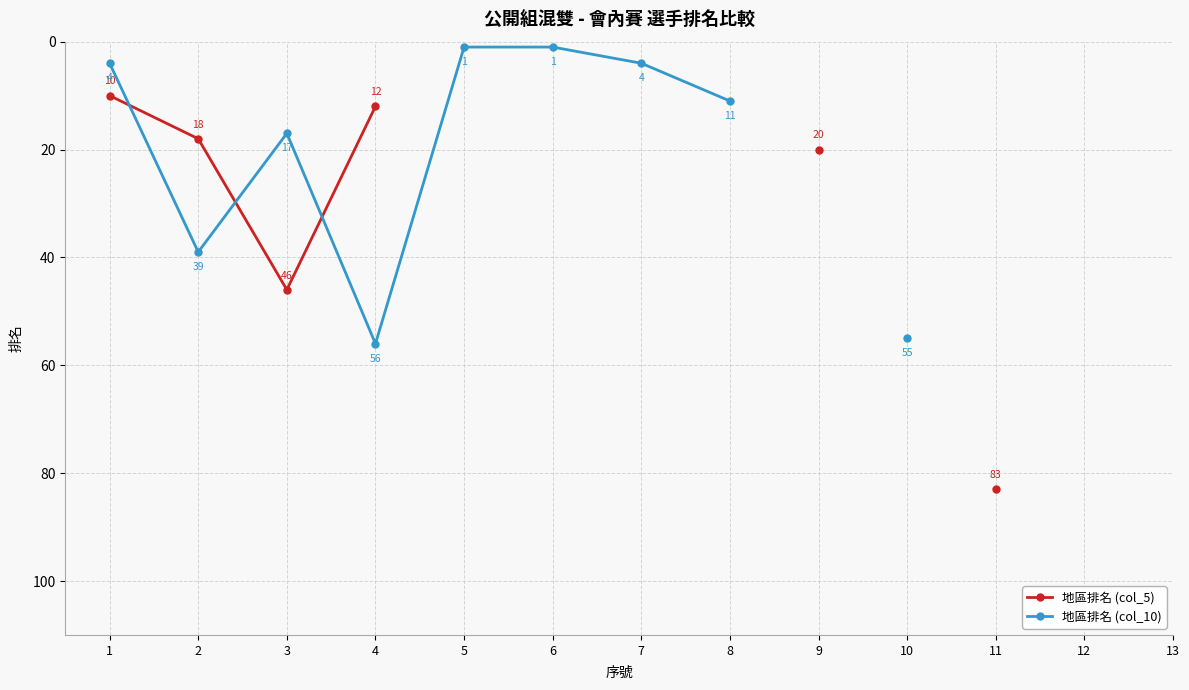

What is the highest value of the 地區排名 (col_5) series?

83.0